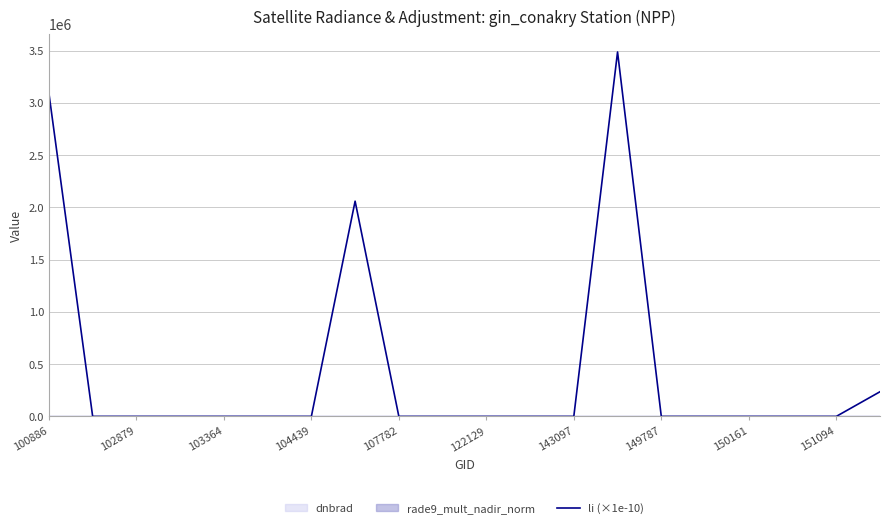

Is it true that the value at 13 is 3485824.7?

True